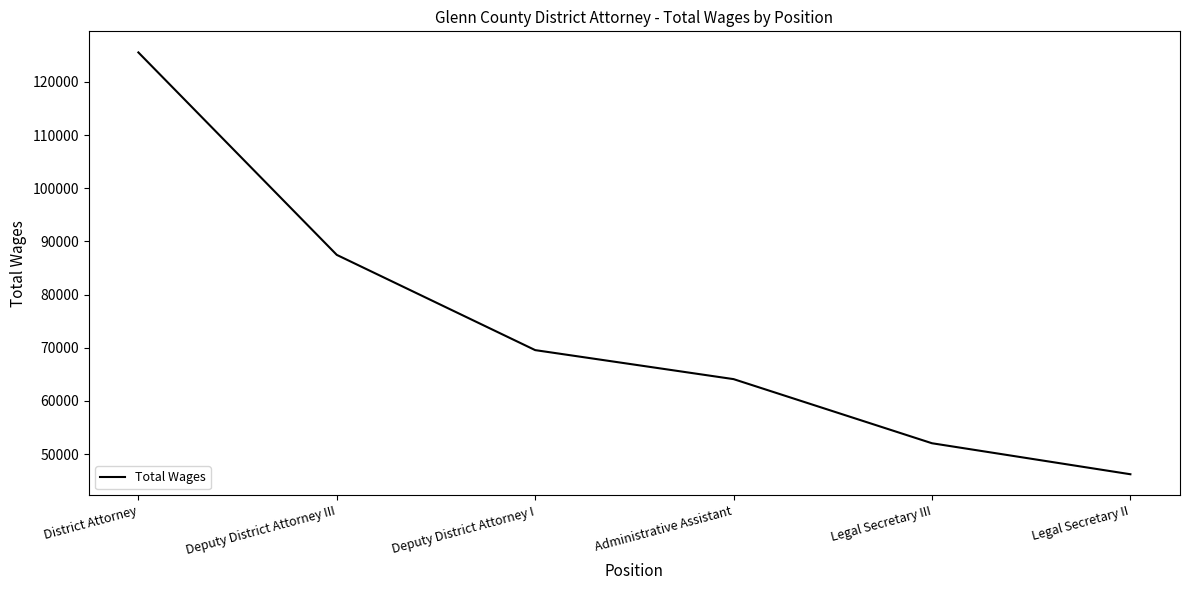

Approximately how many times larger is the value at Deputy District Attorney III compared to Legal Secretary III?

1.7